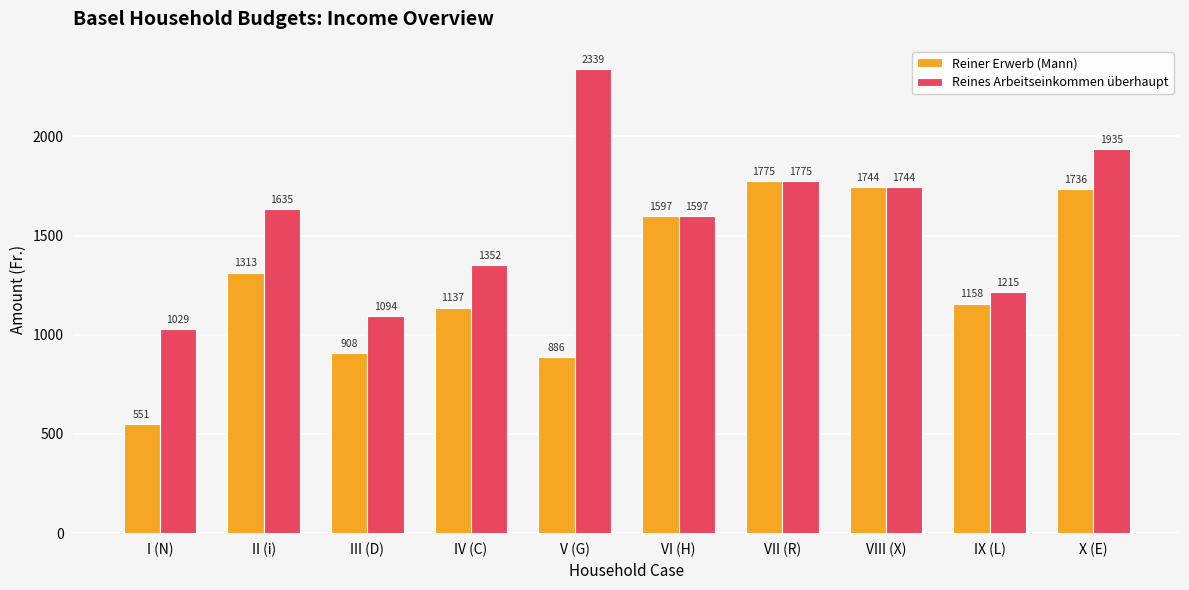

What is the lowest value of the Reines Arbeitseinkommen überhaupt series?

1028.7